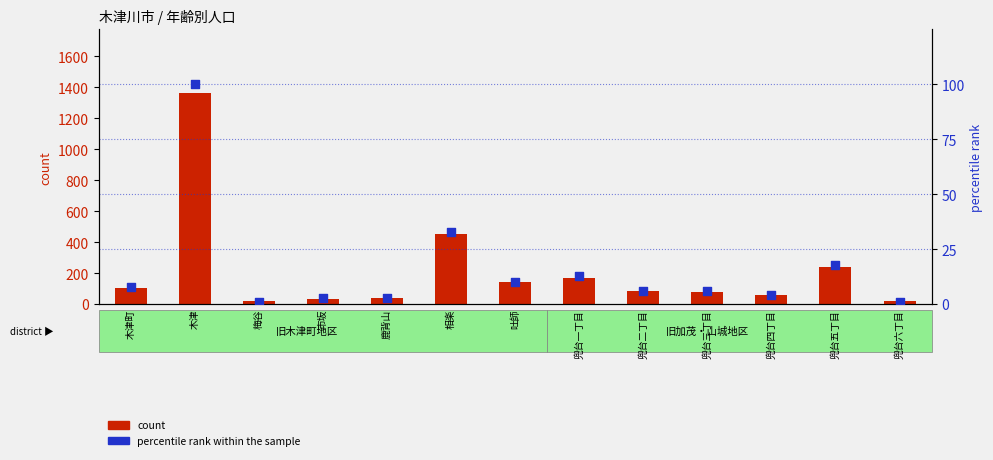

At how many categories does at least one series exceed 540?

1